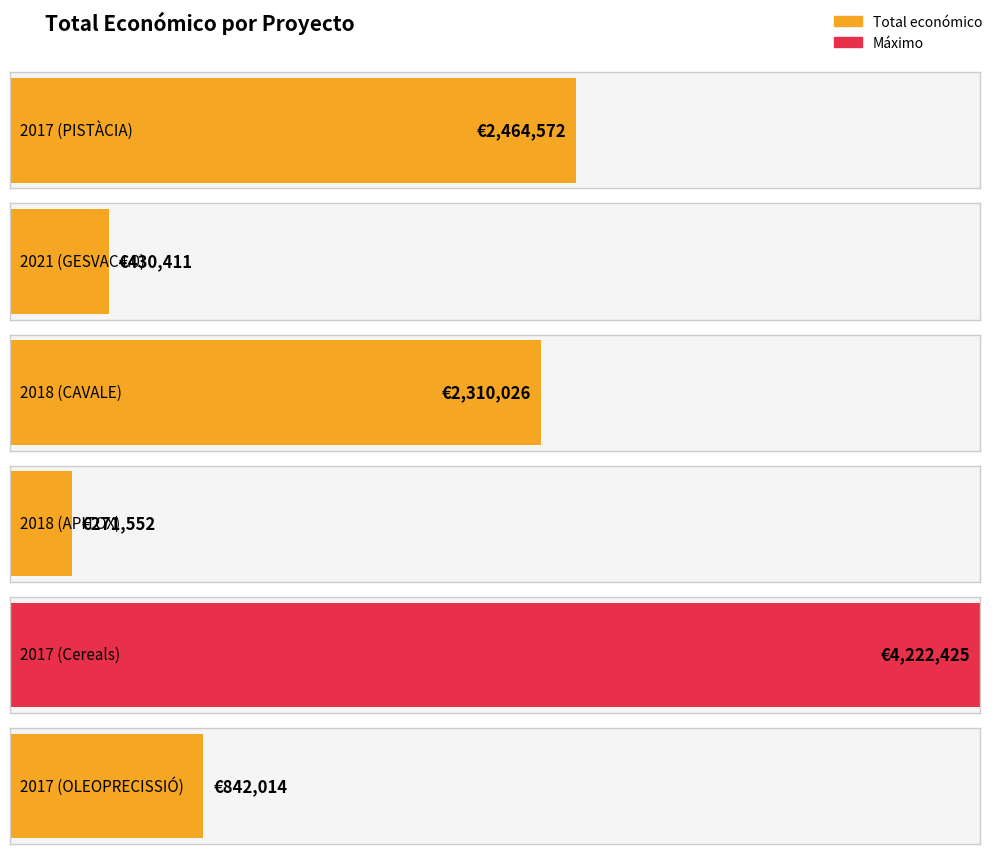

What is the difference between the values at 2017 (Cereals) and 2017 (OLEOPRECISSIÓ)?

3380411